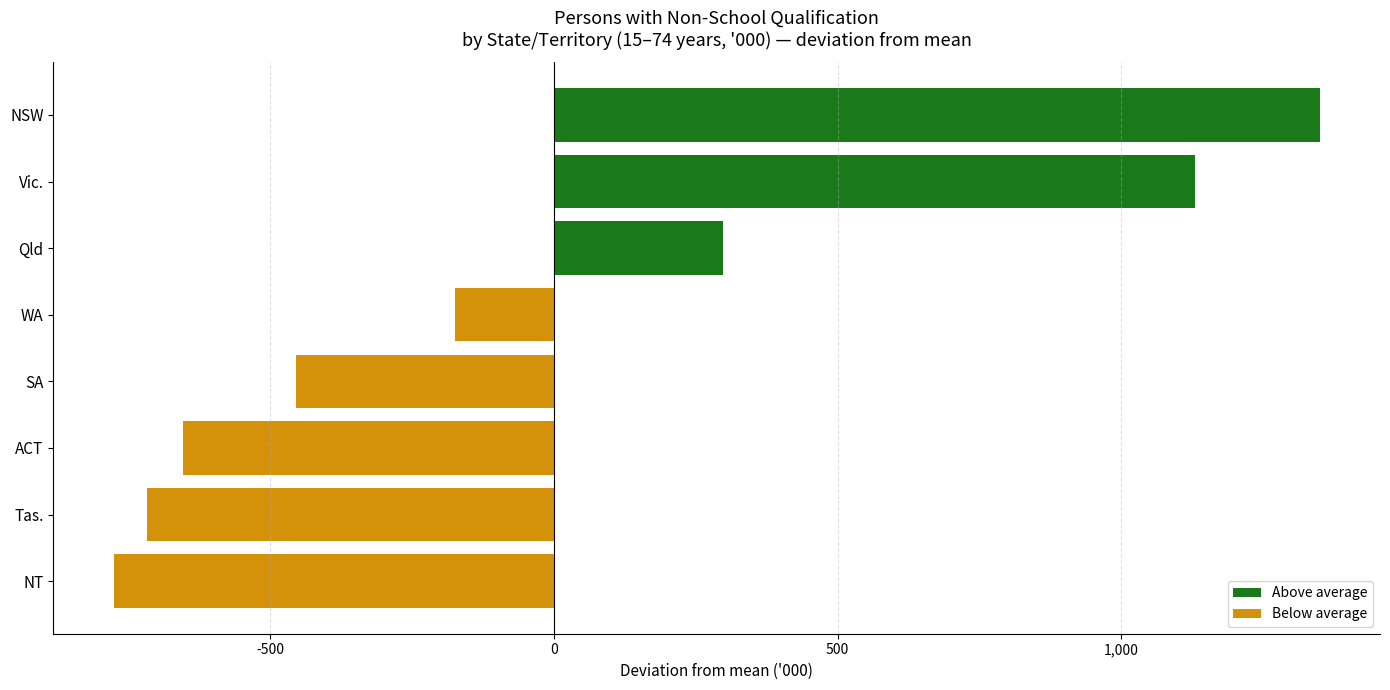

Is it true that the value at Vic. is 1129.6?

True